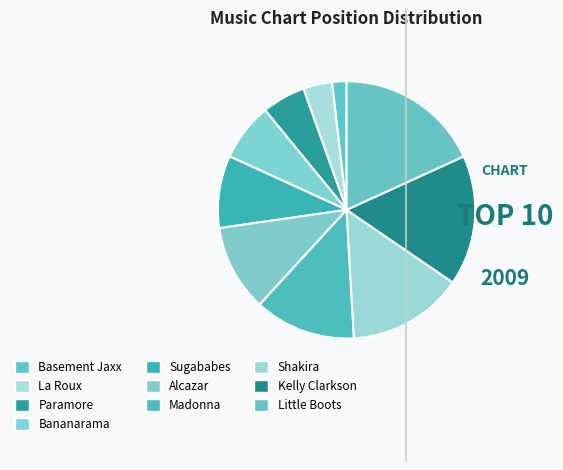

What is the largest slice in the pie chart?

Little Boots